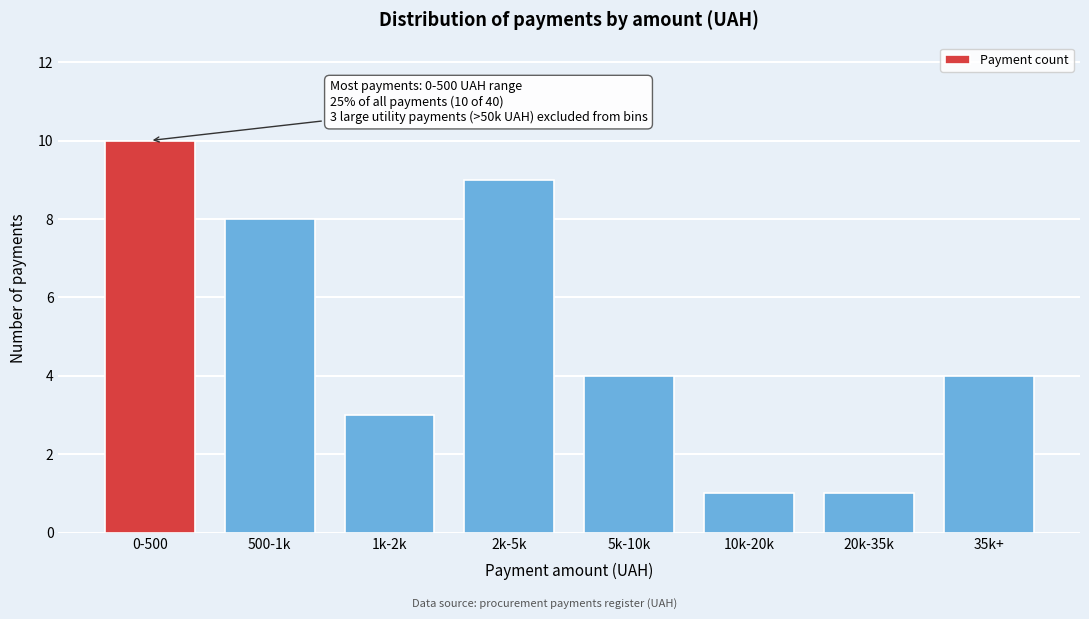

Reading left to right, transcribe all the data shown in this chart.

10	8	3	9	4	1	1	4